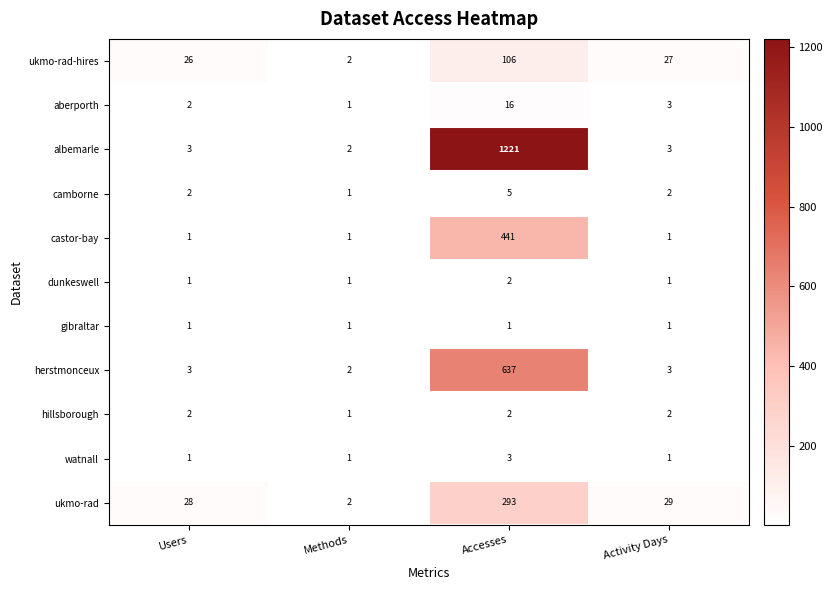

At which category is the sum across all series the highest?

Accesses